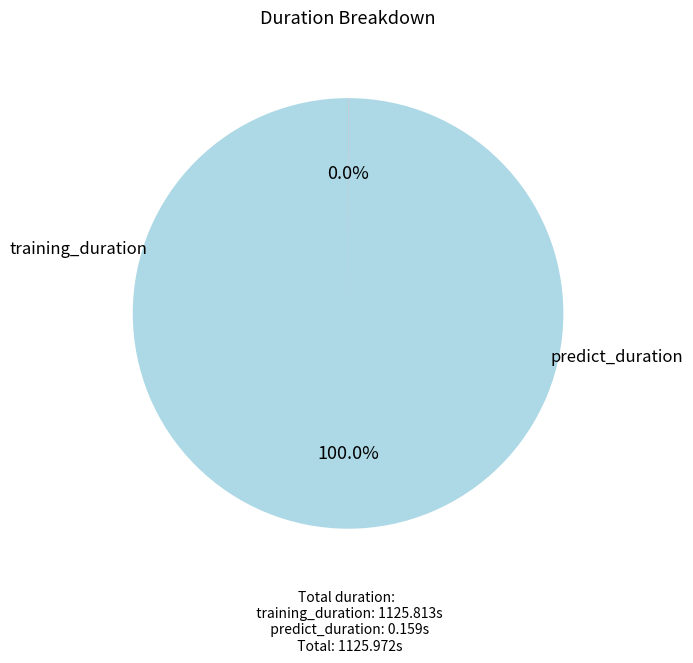

Which category has the smallest portion of the pie?

predict_duration